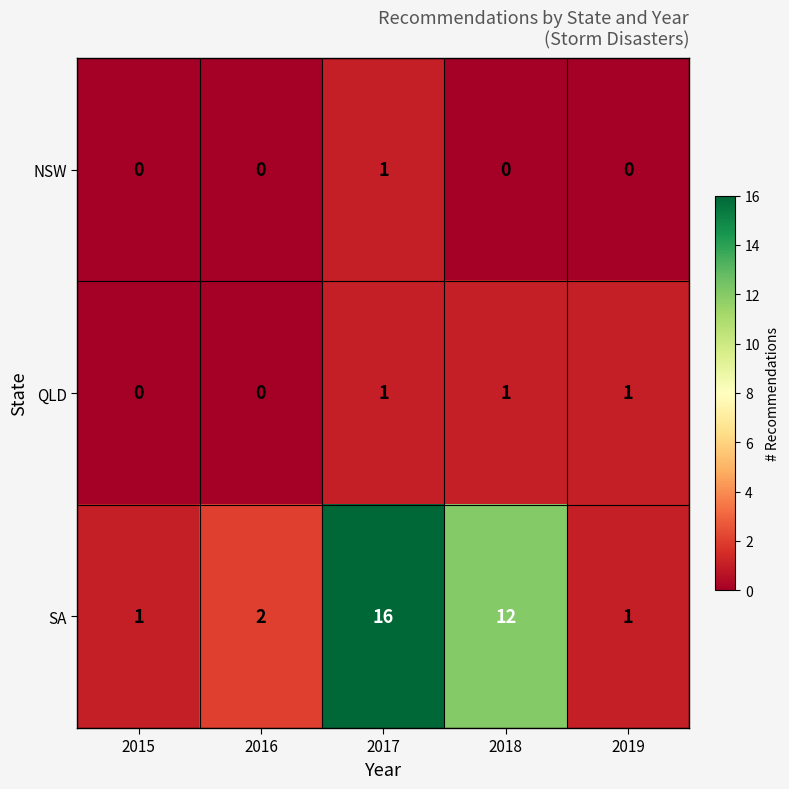

What is the spread (max minus min) of values at 2015?

1